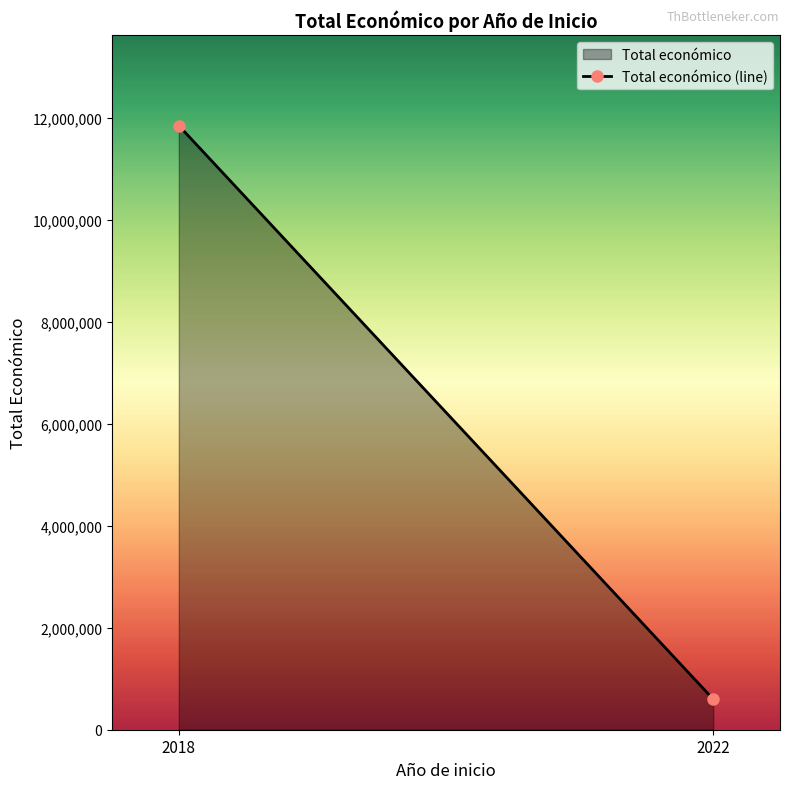

Which label corresponds to the largest value in the chart?

2018